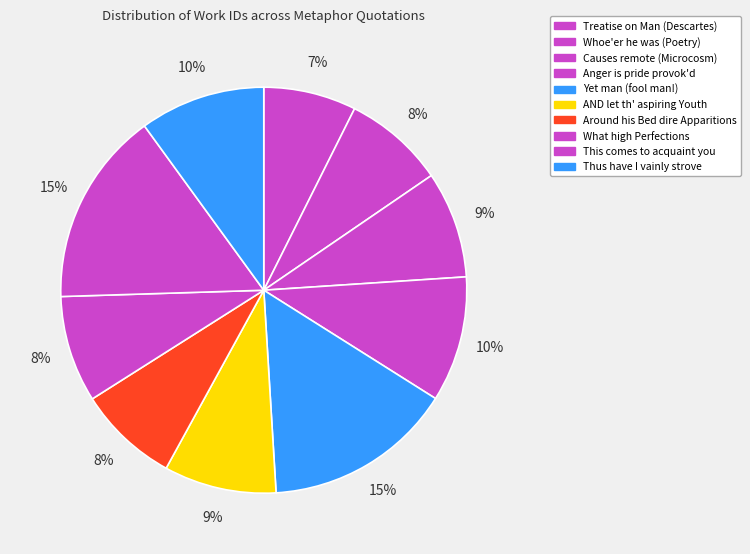

Count the number of slices in the pie.

10